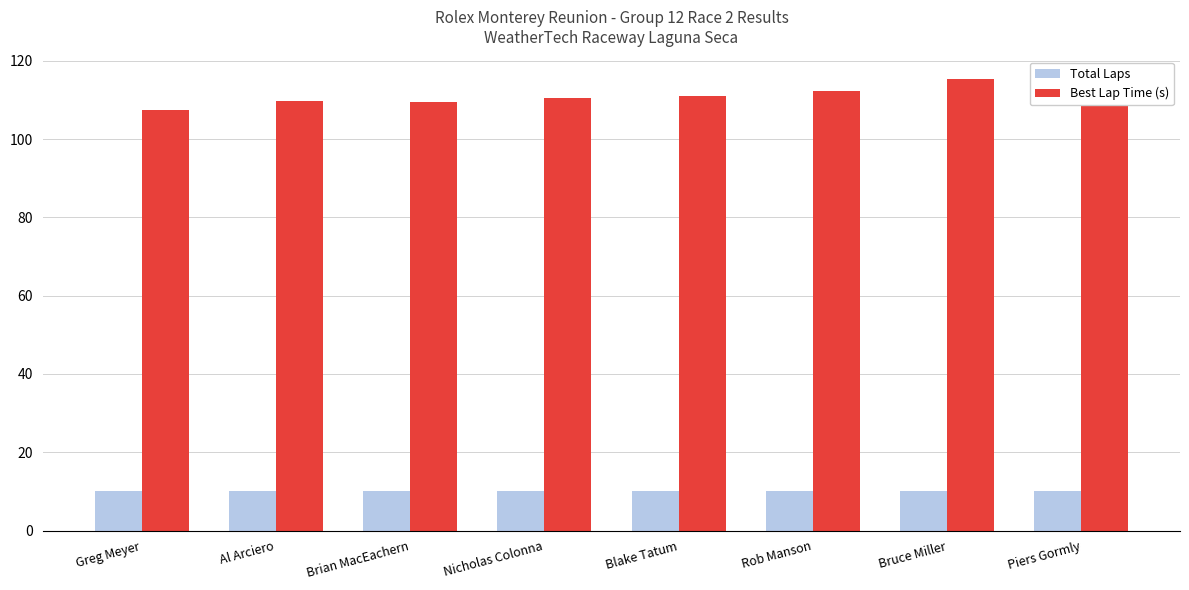

List the series in order of their peak value, highest first.

Best Lap Time (s), Total Laps